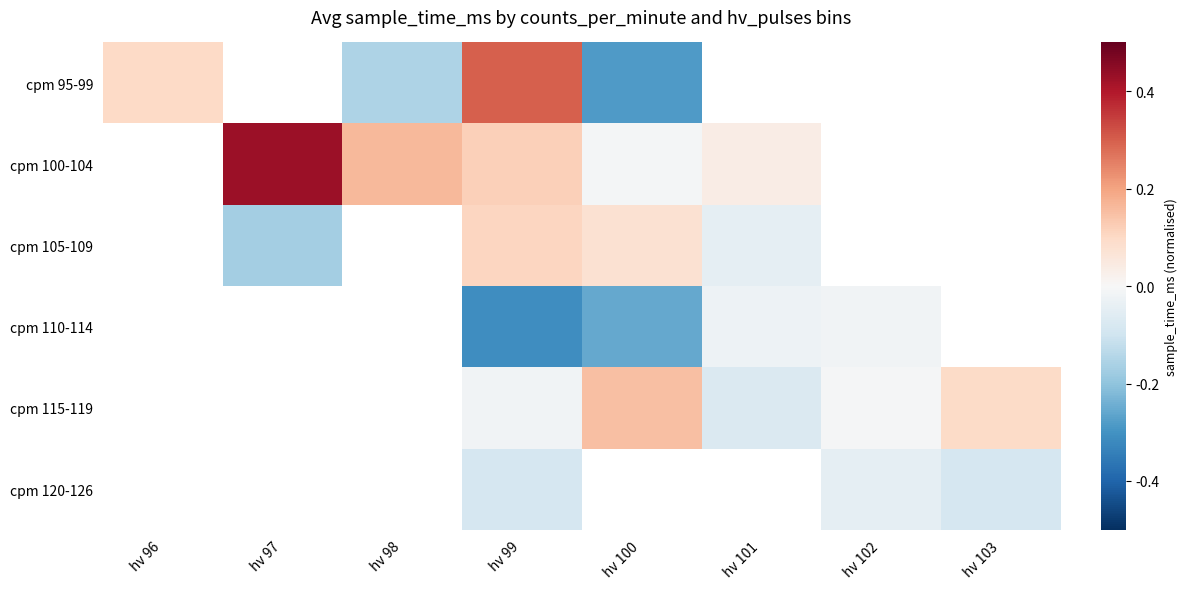

True or false: cpm 115-119 has a value of -0.1 at hv 101.

True